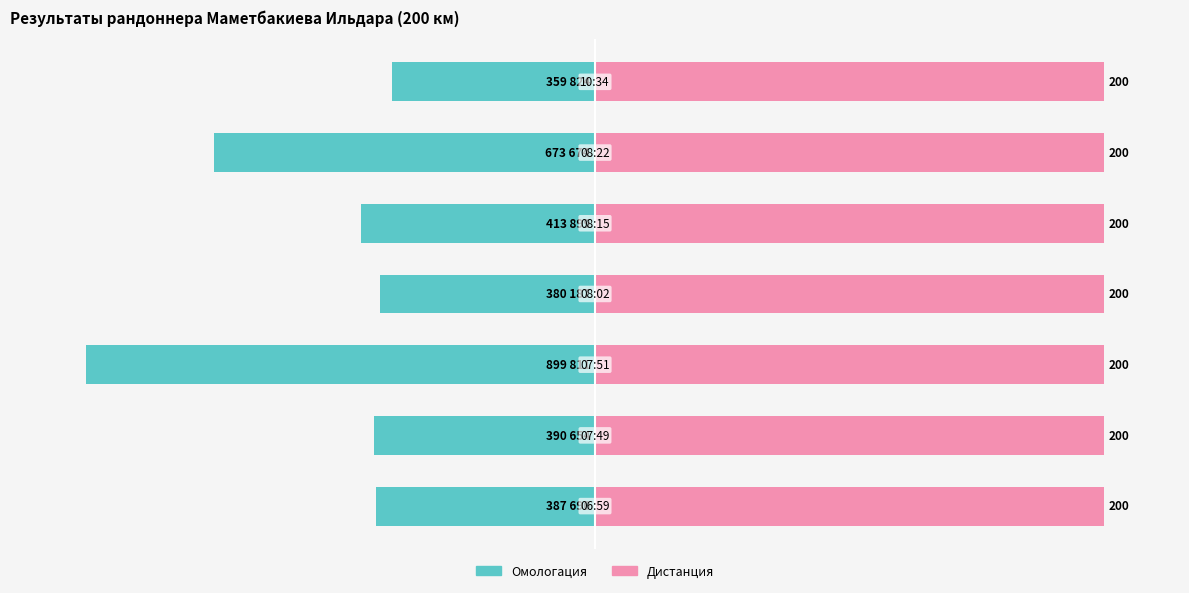

What are all the series names shown in the legend?

Омологация, Дистанция